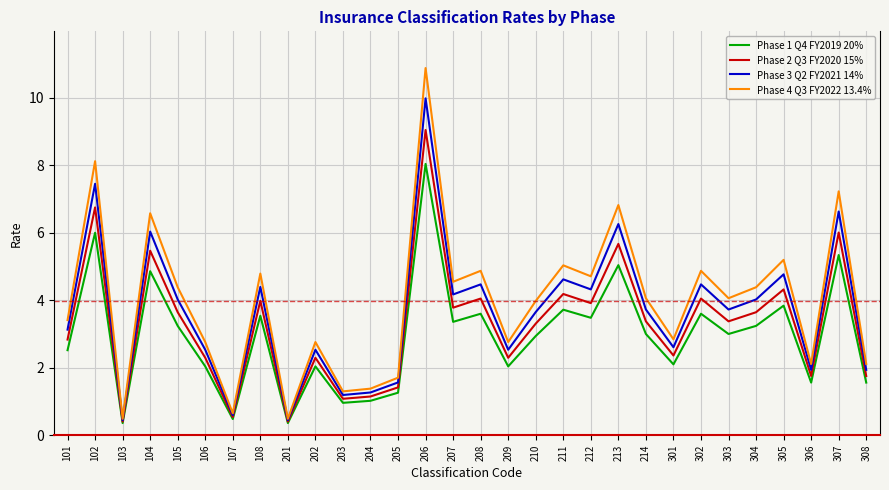

Is this an area chart (filled region under the line)?

No